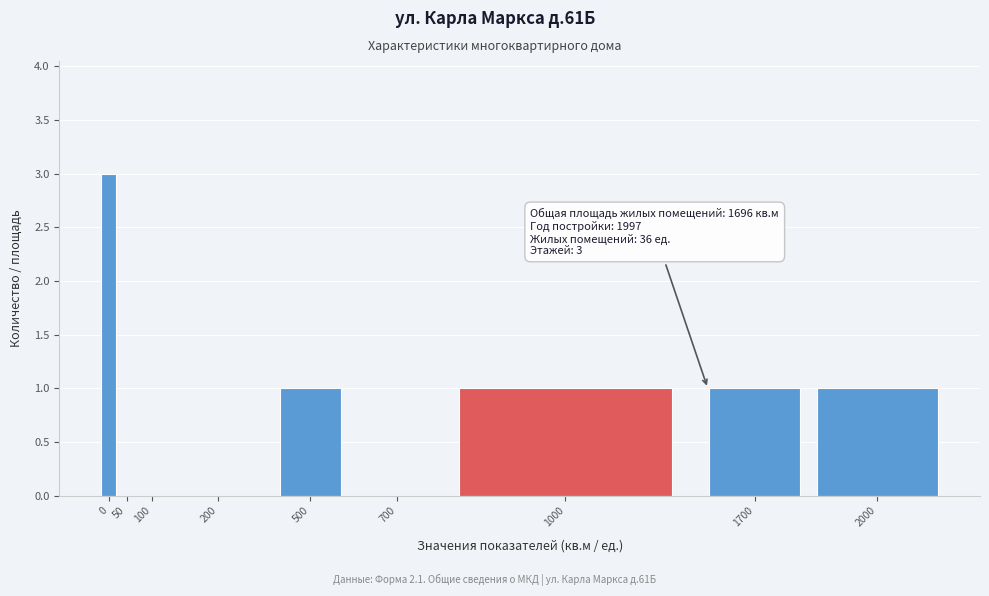

Reading left to right, transcribe all the data shown in this chart.

0=3	50=0	100=0	200=0	500=1	700=0	1000=1	1700=1	2000=1